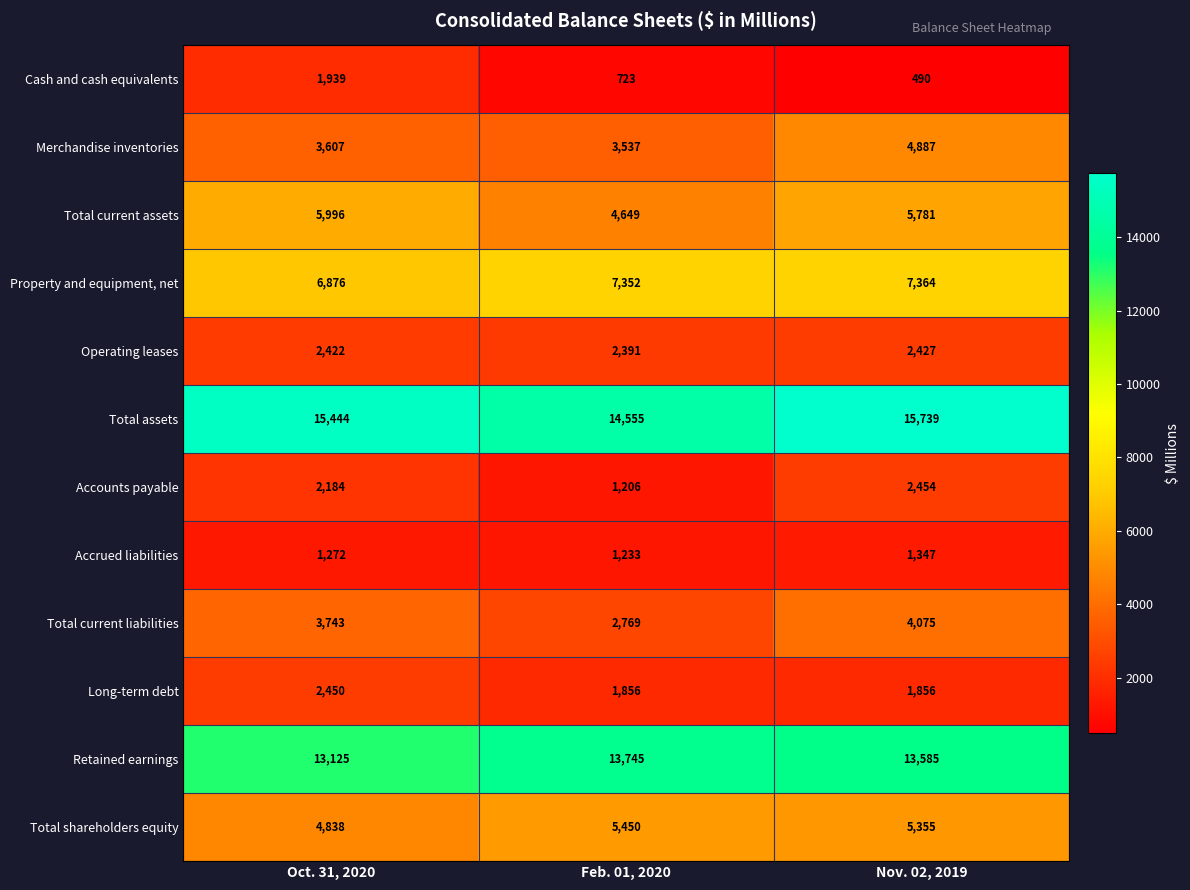

What is the sum of the Operating leases values at Feb. 01, 2020 and Nov. 02, 2019?

4818